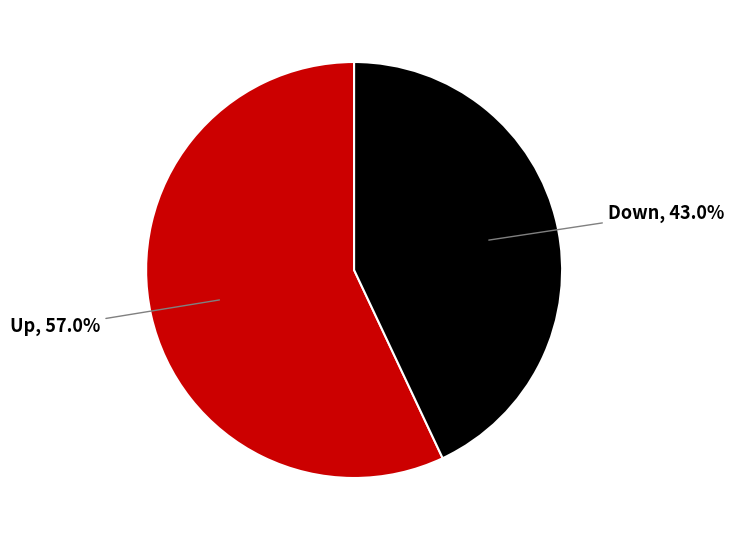

Does any single category account for the majority?

Yes